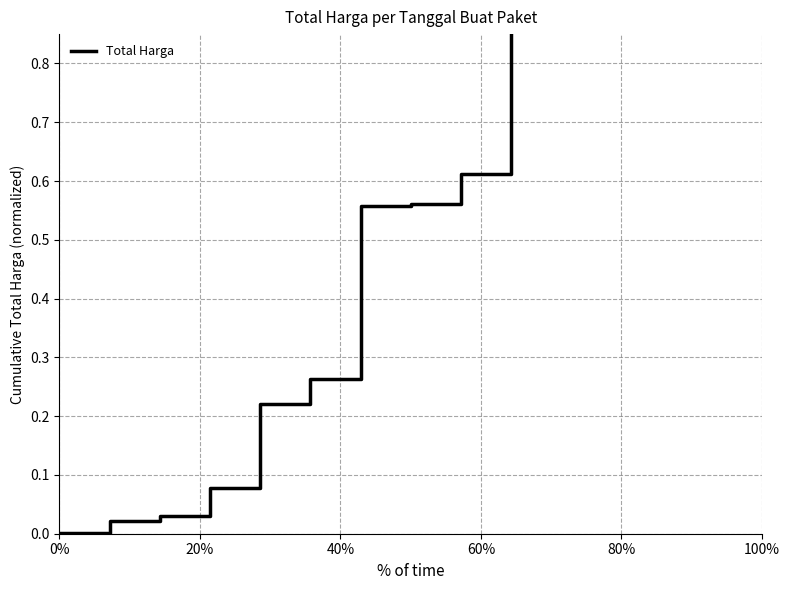

What is the average value?

0.5